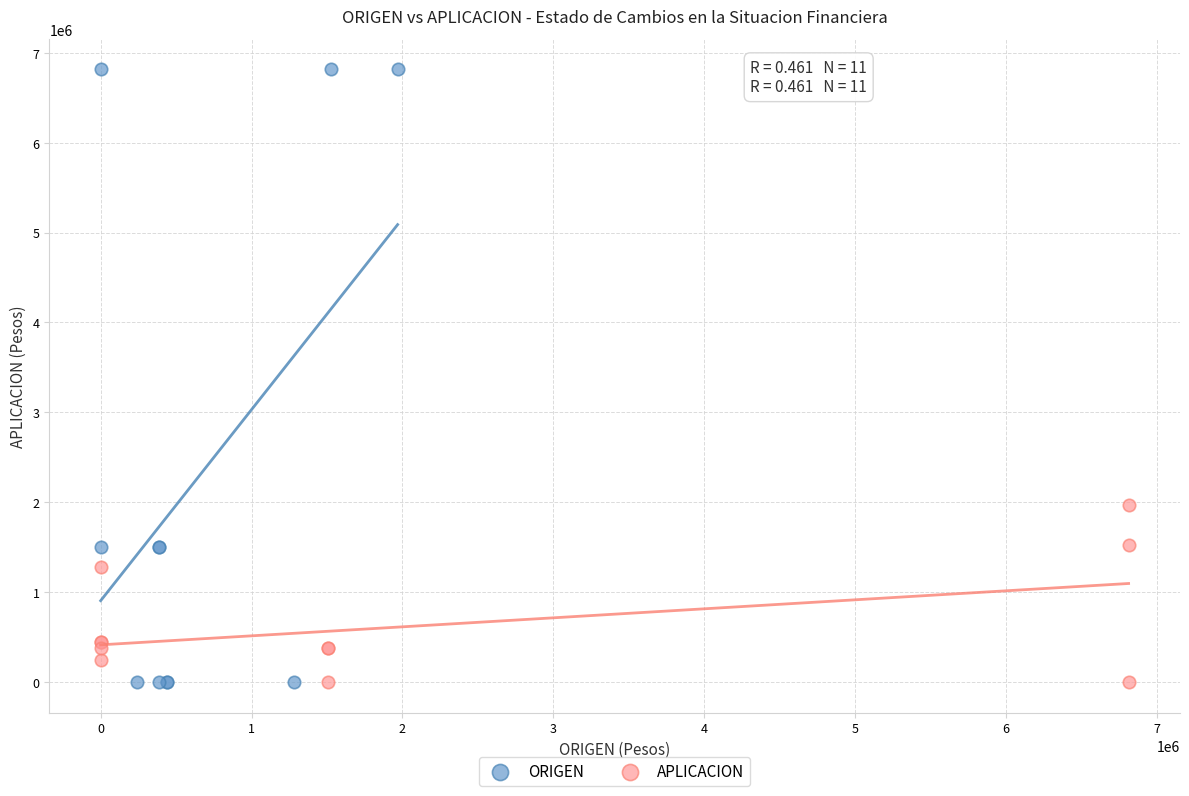

Which series has the largest Y range (max minus min)?

ORIGEN